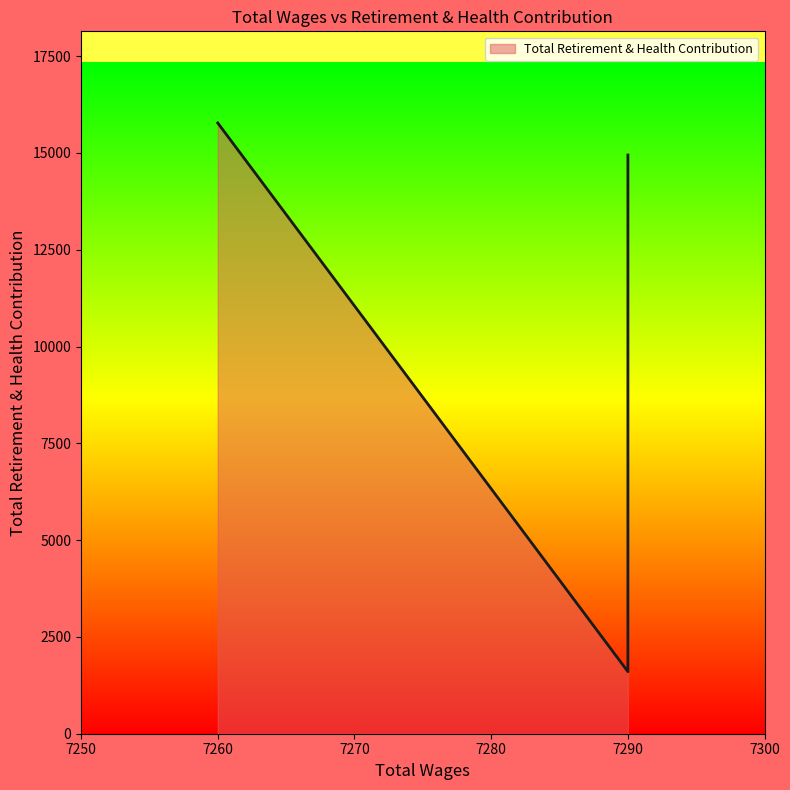

How many points are lower than both their immediate neighbors (excluding endpoints)?

1